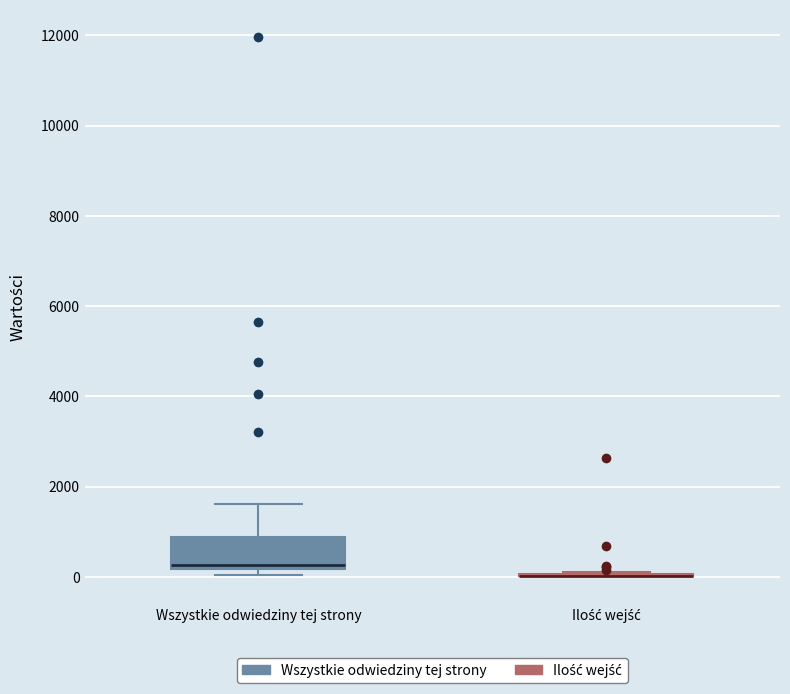

Reading left to right, transcribe this box plot: for each box, give where its median line is, the range the box spans, and where its two whiskers end, as read against the y-axis. The values are not printed on the chart, so give them approximately, as read against the axis.

Wszystkie odwiedziny tej strony: median 200 (just above the box's lower edge), box 200 to 800, whiskers 0 to 1600
Ilość wejść: box collapsed to a line at 0, whiskers 0 to 0